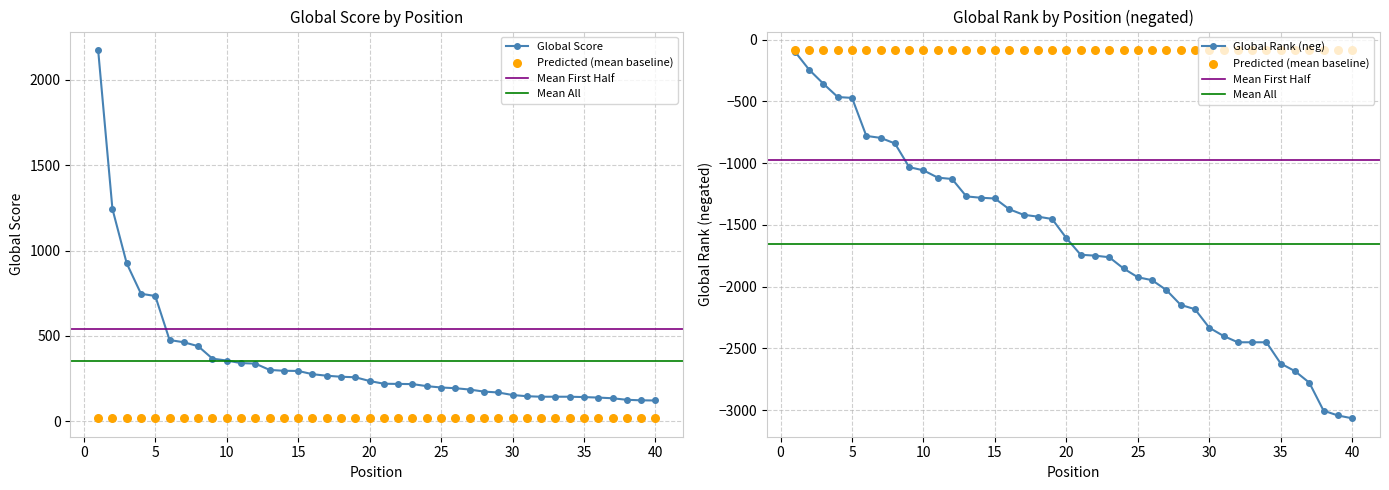

Which series reaches the minimum Y coordinate?

Global Rank (scaled)